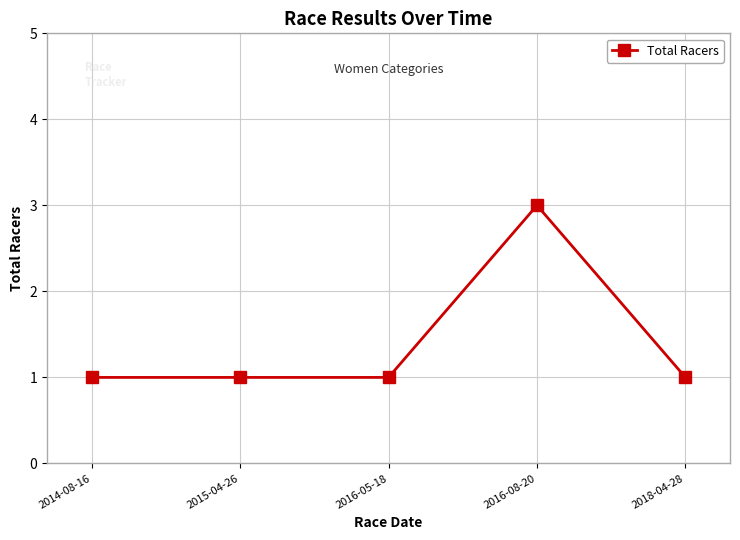

Reading left to right, transcribe all the data shown in this chart.

1	1	1	3	1